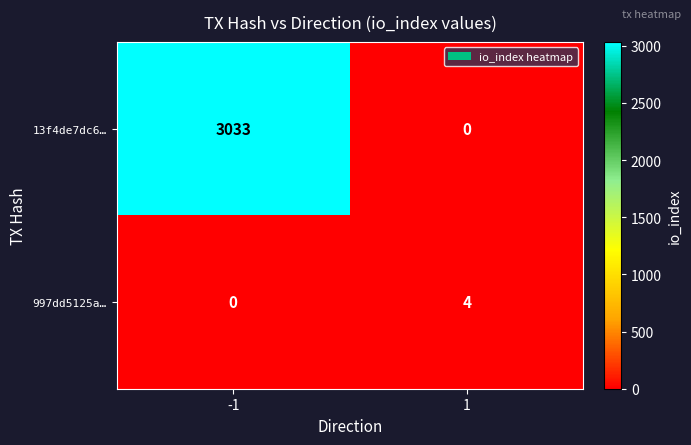

What is the difference between the maximum and minimum values in the 13f4de7dc6… series?

3033